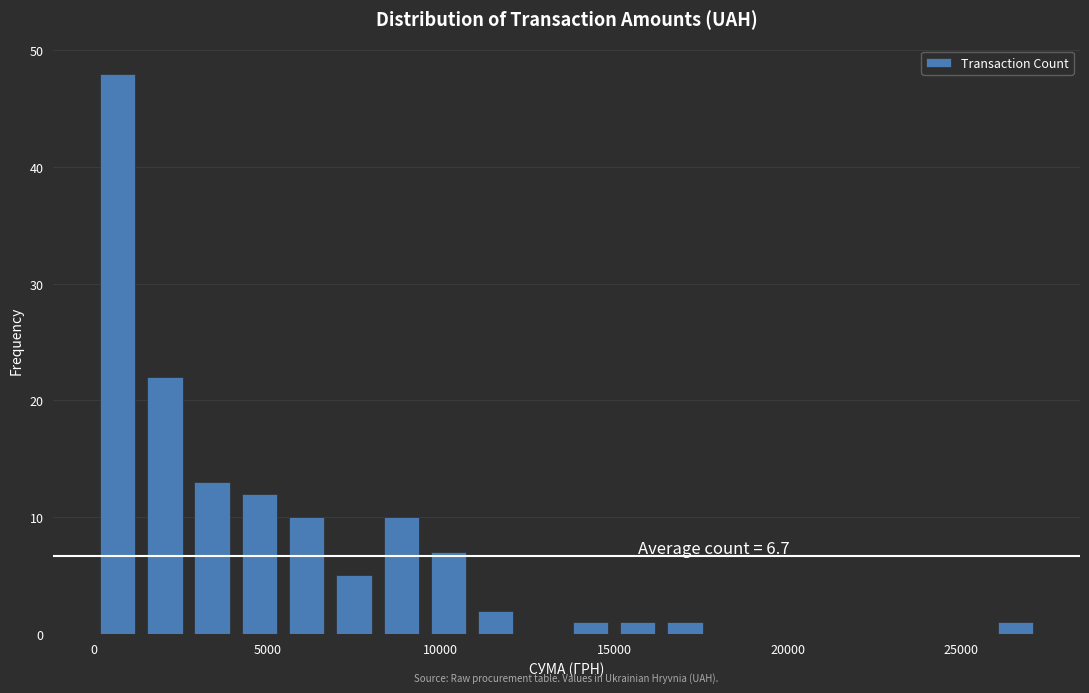

Read against the x-axis, roughly where is the centre of the tallest bar?

500